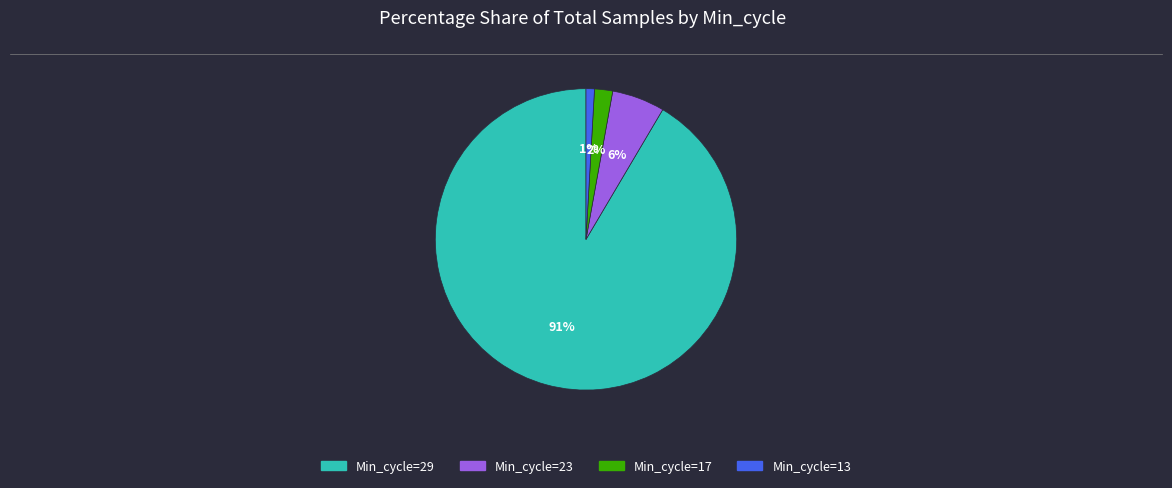

Does any single category account for the majority?

Yes